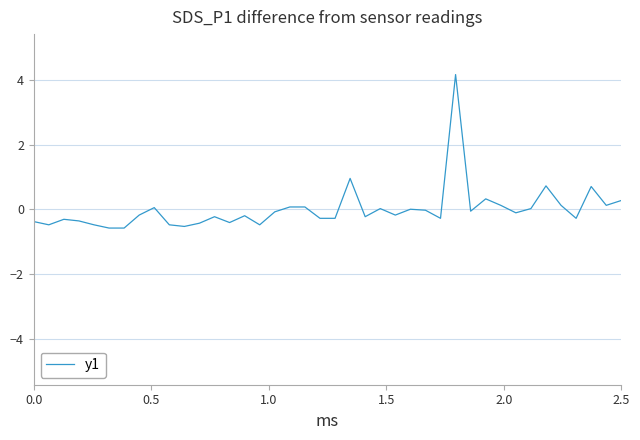

What is the difference between the maximum and minimum values?

4.7